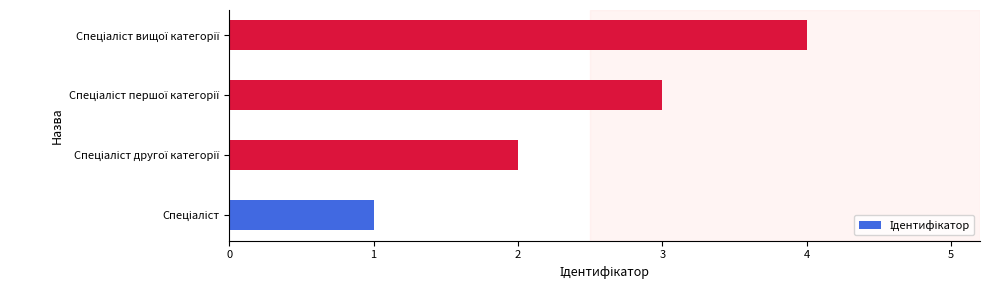

What is the smallest value displayed?

1